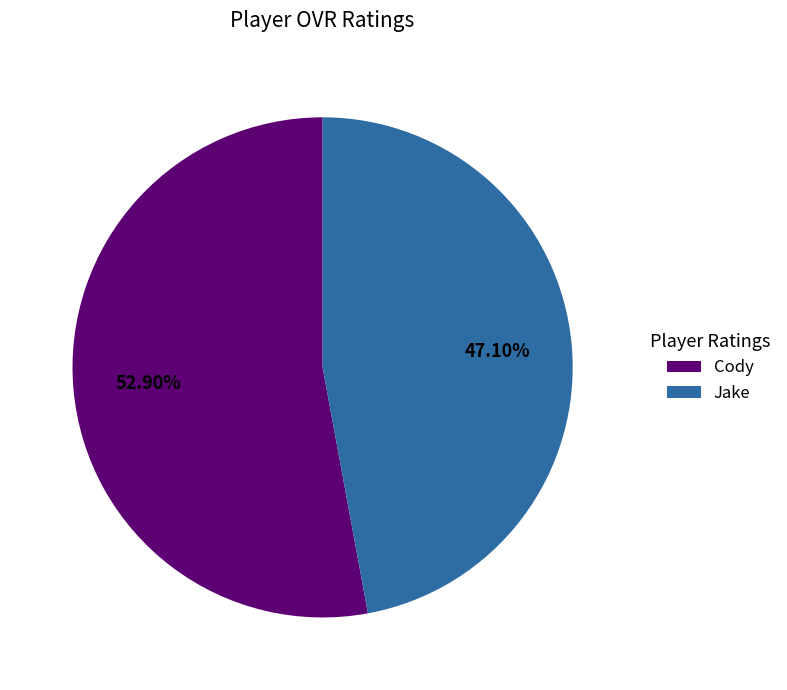

Rank the categories by value from lowest to highest.

Jake, Cody